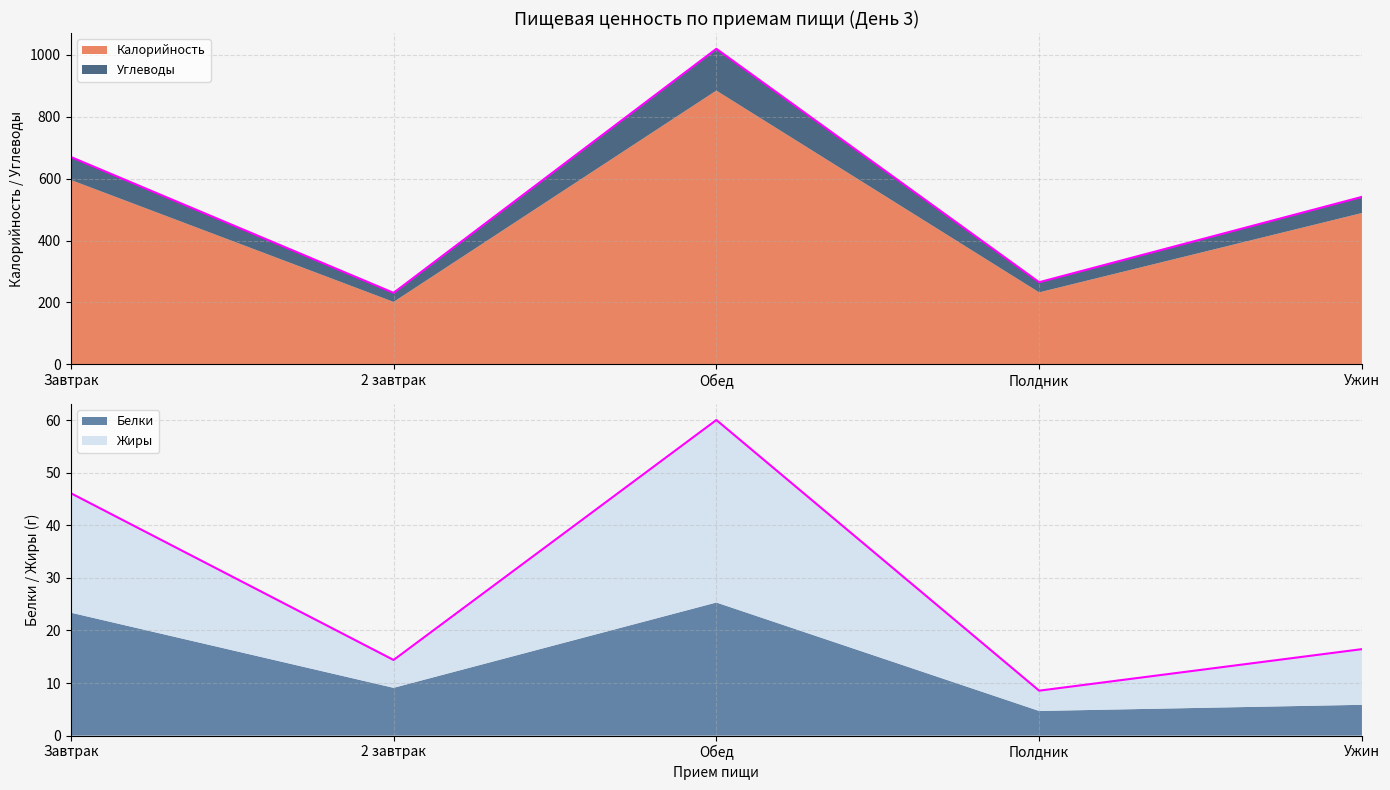

True or false: Жиры and Калорийность cross at least once.

False